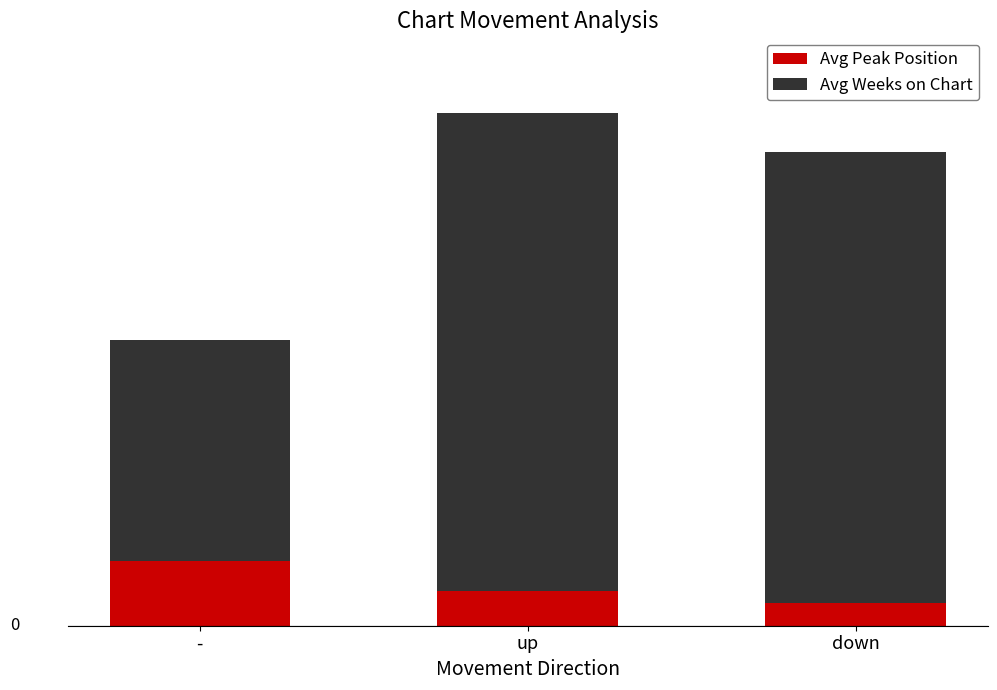

Which category has the highest value in the Avg Peak Position series?

-